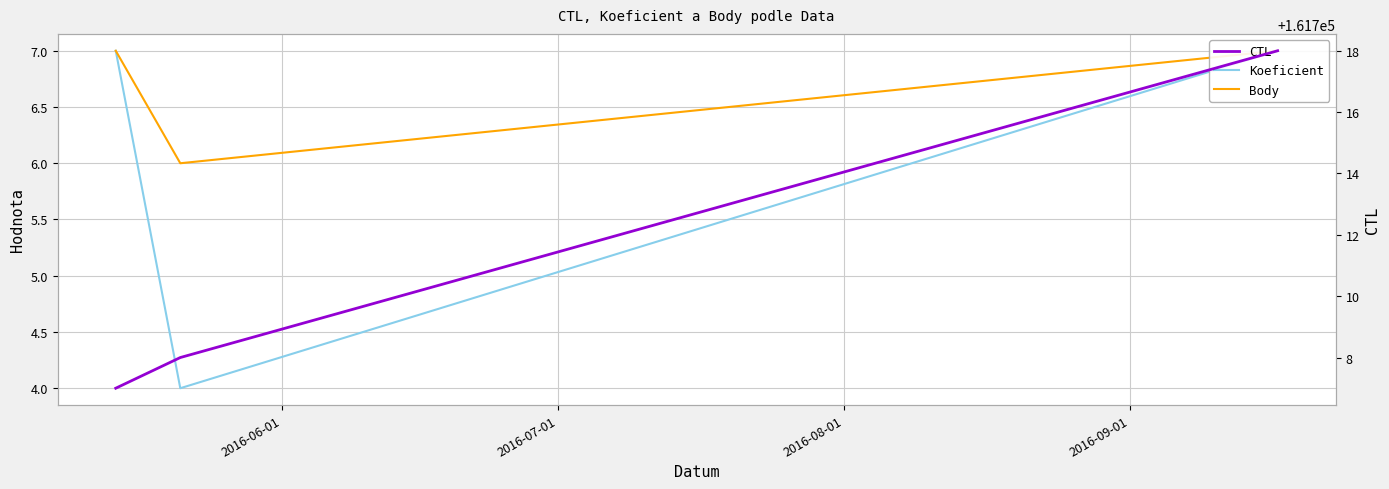

Is the value of CTL at 2016-06-01 greater than the value of Body at 2016-07-01?

Yes